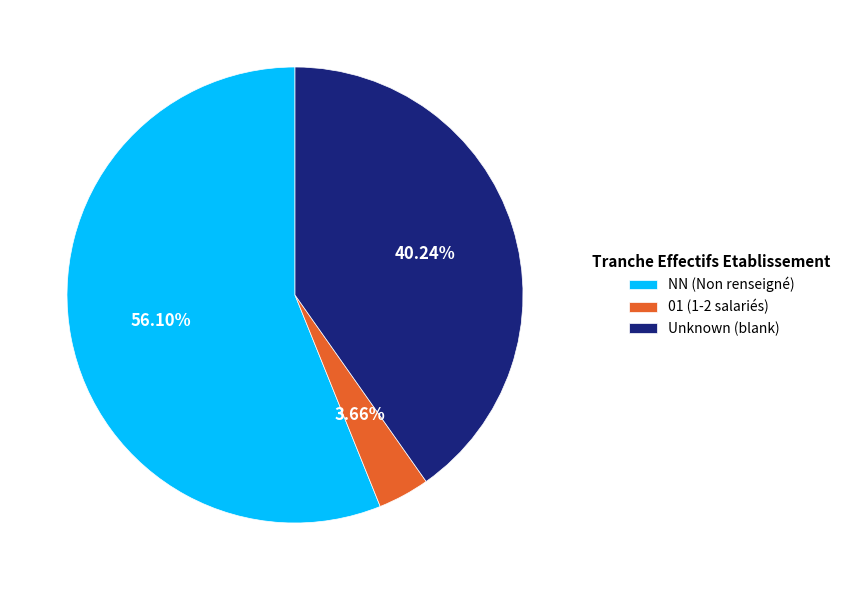

Rank the categories by value from highest to lowest.

NN (Non renseigné), Unknown (blank), 01 (1-2 salariés)